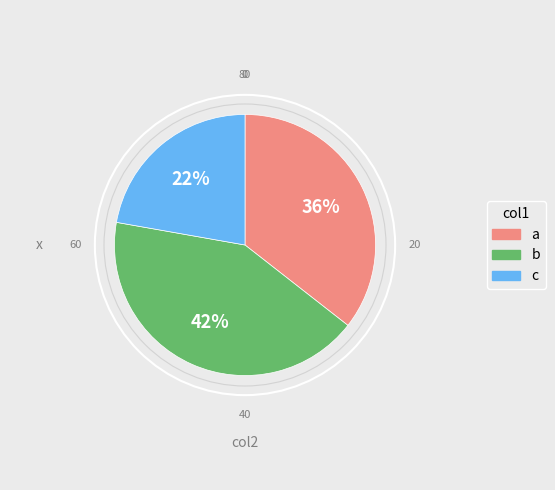

To the nearest percent, what is the average slice percentage?

33%